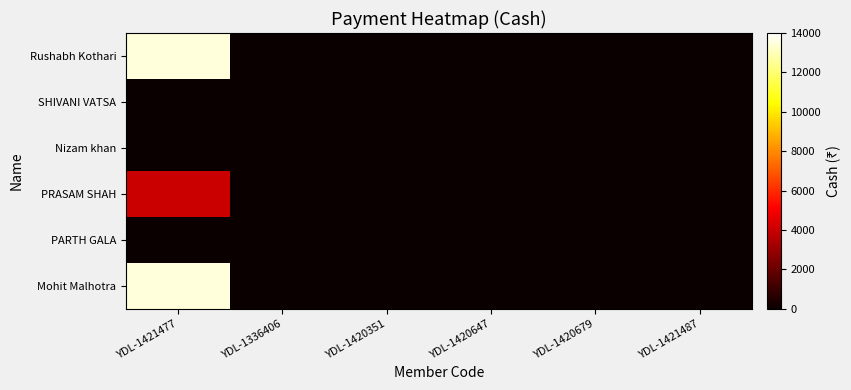

Count the number of categories in the chart.

6